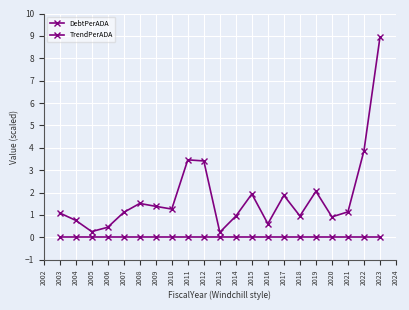

How many lines are shown in the chart?

2